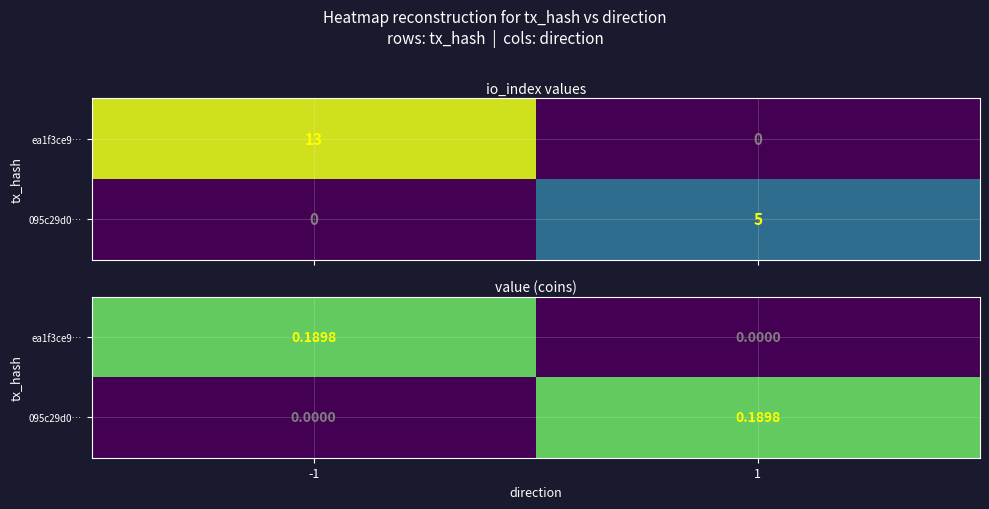

How many values in ea1f3ce9… are above zero?

1